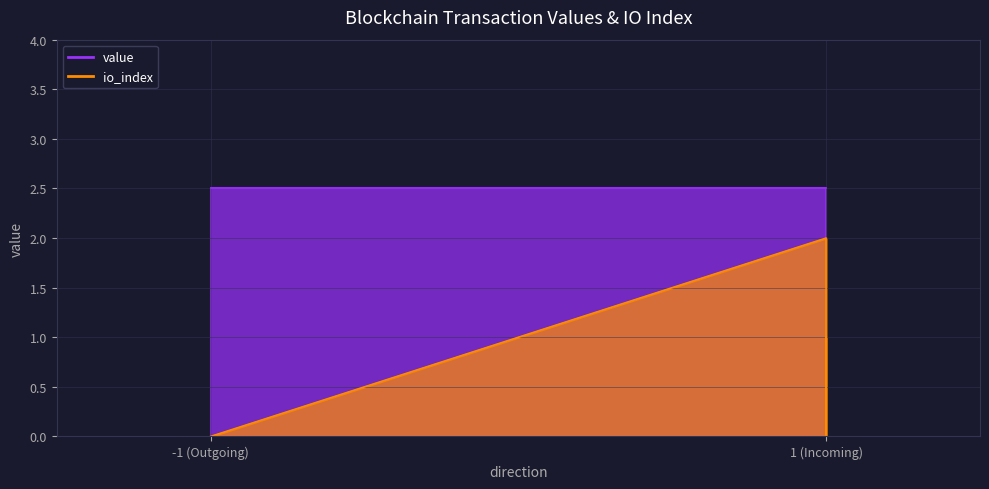

The chart shows a value of 3 at 1 (Incoming). True or false?

False